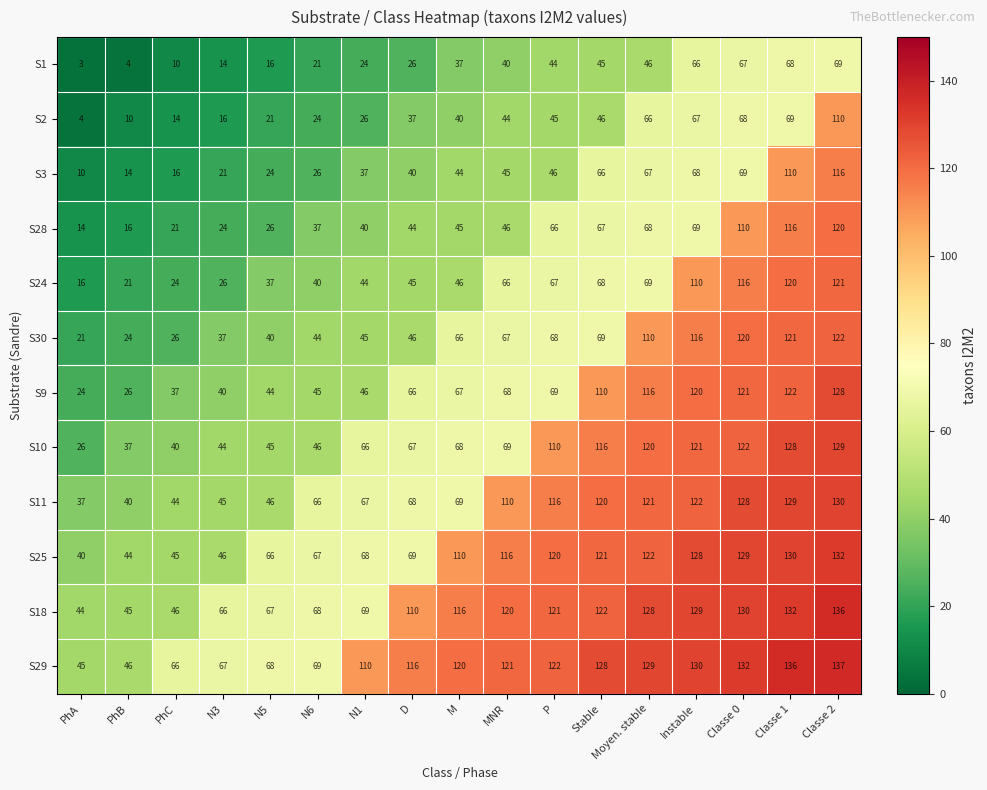

True or false: S11 has a value of 179 at Classe 0.

False